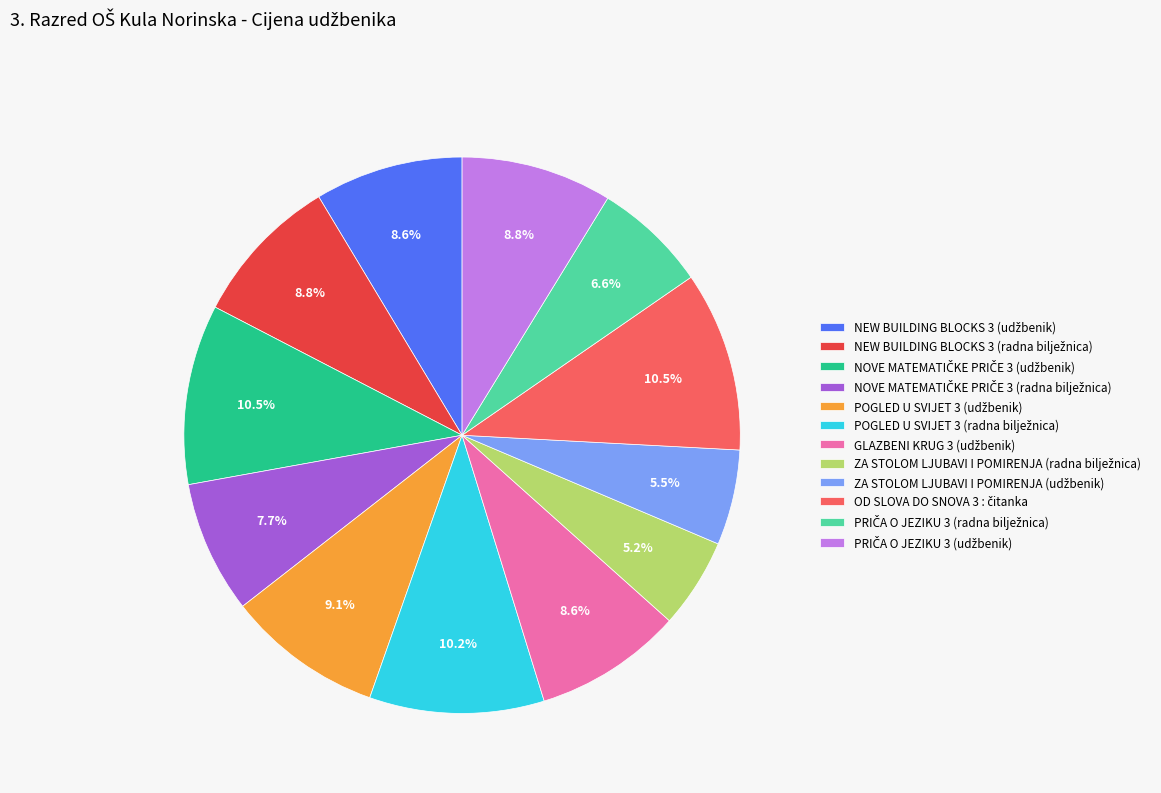

How many segments does this pie chart have?

12